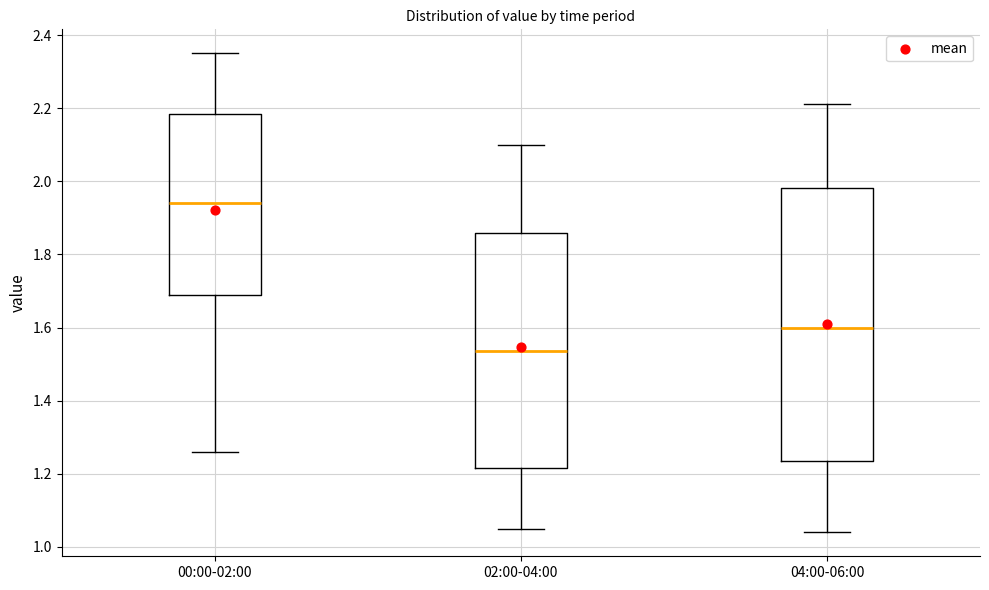

Reading left to right, read every box against the y-axis: the position of its median line, the range the box covers, and the ends of its whiskers. The values are not printed on the chart, so give them approximately, as read against the axis.

00:00-02:00: median 1.94, box 1.70 to 2.18, whiskers 1.26 to 2.36
02:00-04:00: median 1.54, box 1.22 to 1.86, whiskers 1.06 to 2.10
04:00-06:00: median 1.60, box 1.24 to 1.98, whiskers 1.04 to 2.22